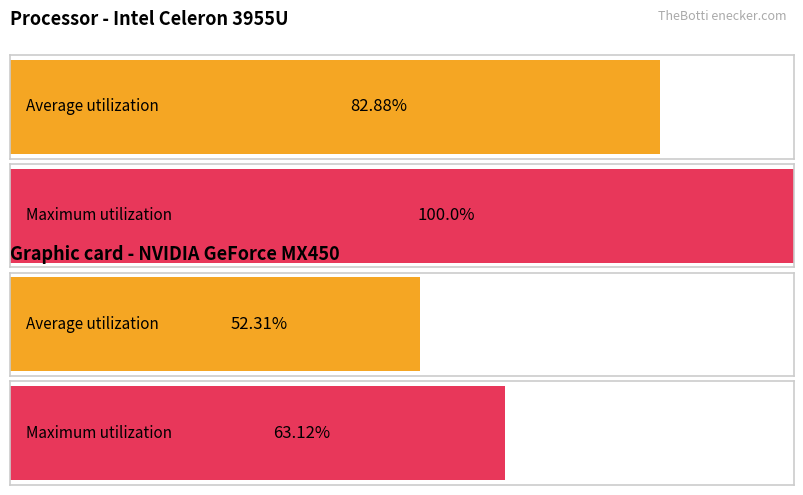

Does the chart contain any negative values?

No